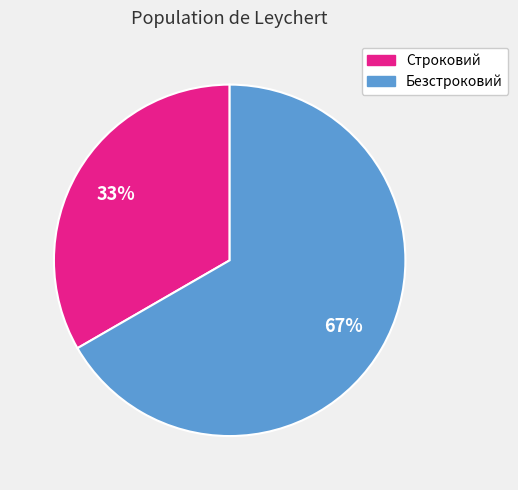

Which slice is the smallest?

Строковий